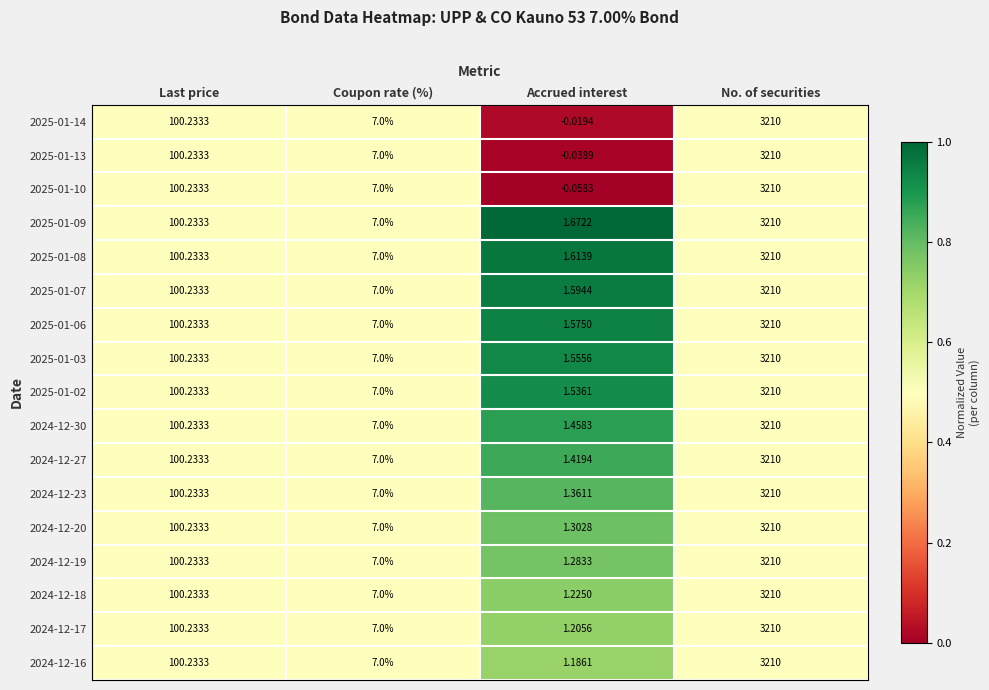

Where is 2024-12-27 nearest to the value 1605?

Last price